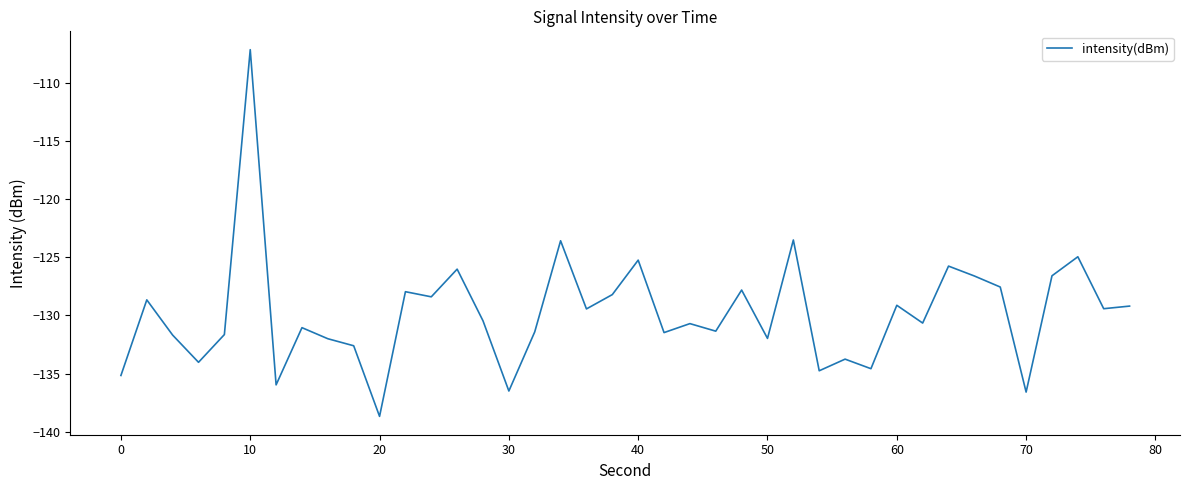

What is the greatest value displayed?

-107.2